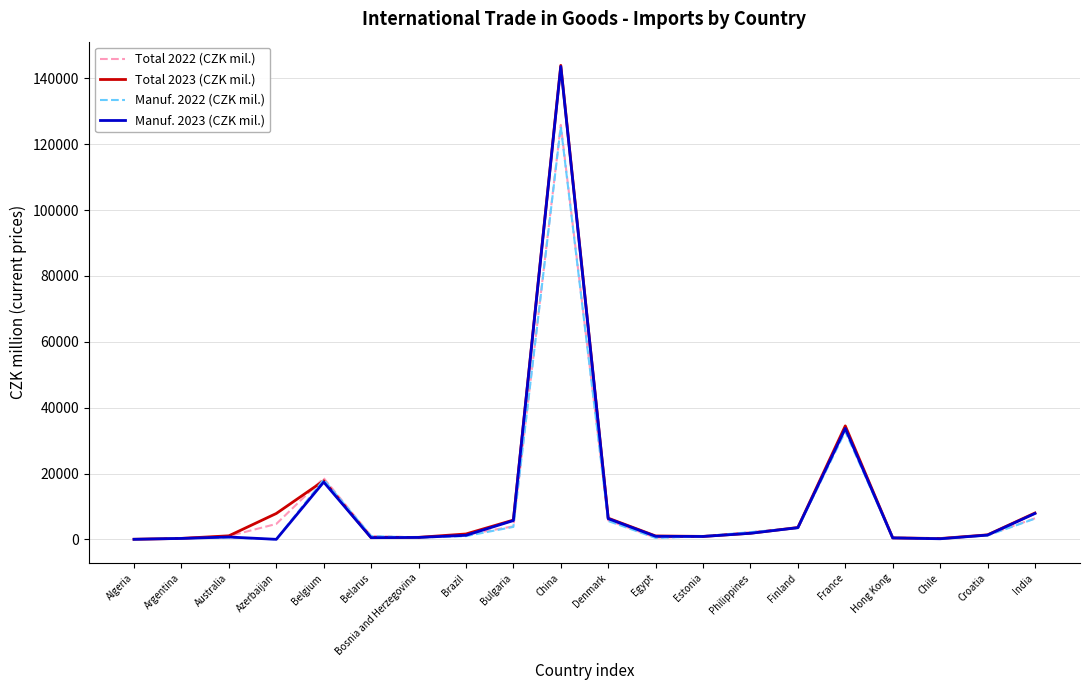

Count the number of data series in this chart.

4